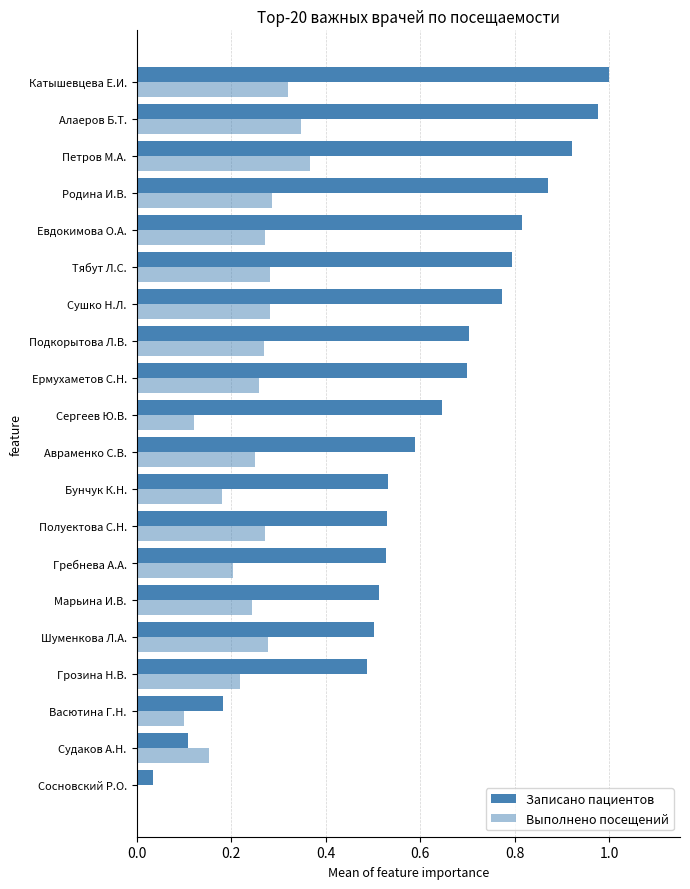

How many distinct data groups are displayed?

2